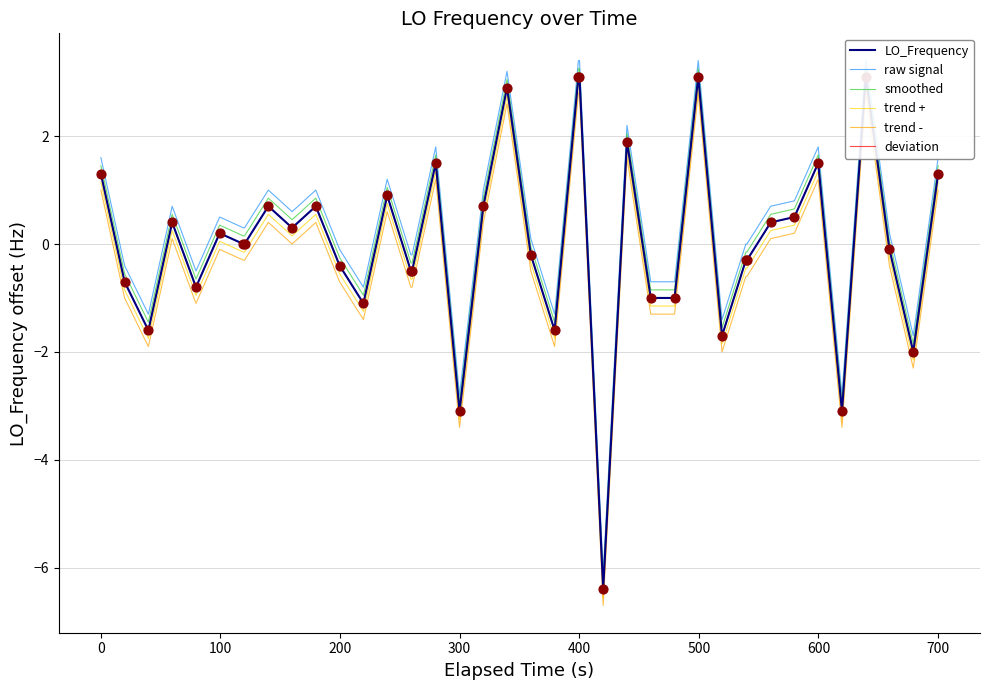

Which series has the largest Y range (max minus min)?

LO_Frequency